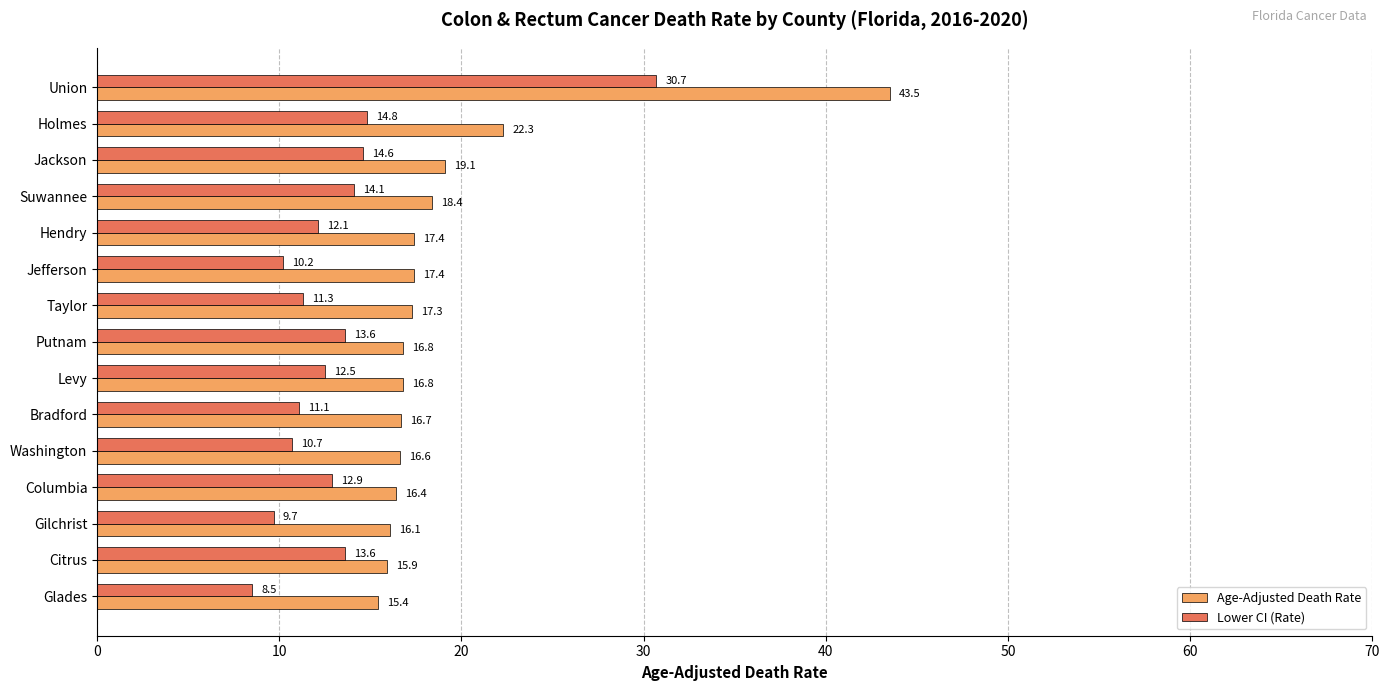

What is the sum of all Lower CI (Rate) values?

200.4